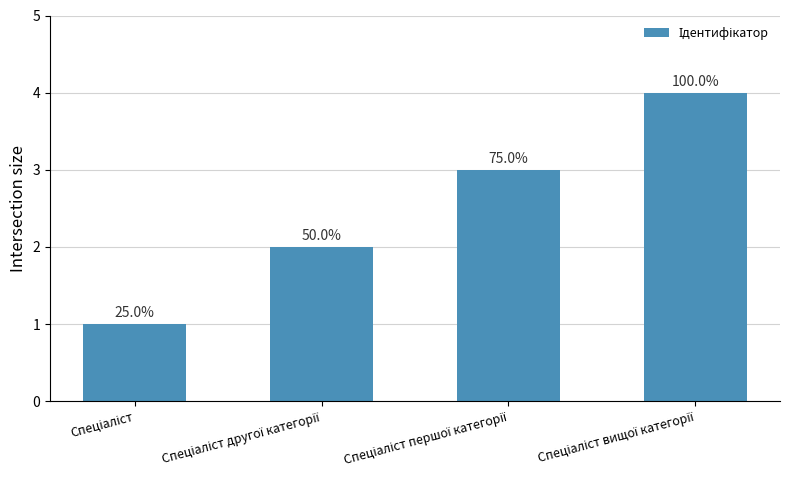

Are the bars horizontal?

No